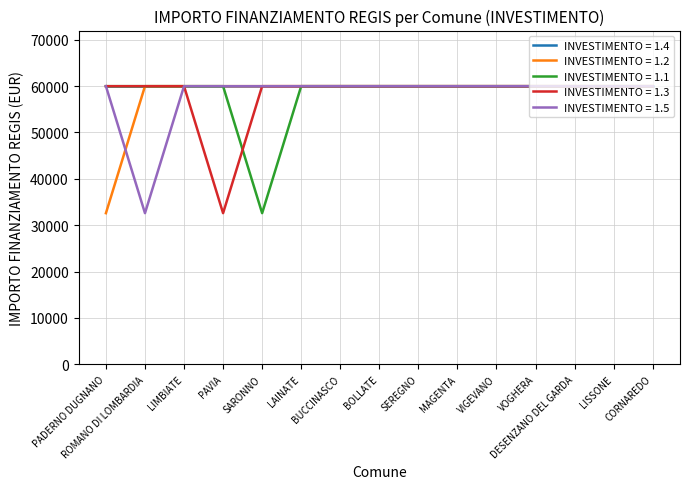

What is the lowest value of the INVESTIMENTO = 1.4 series?

59966